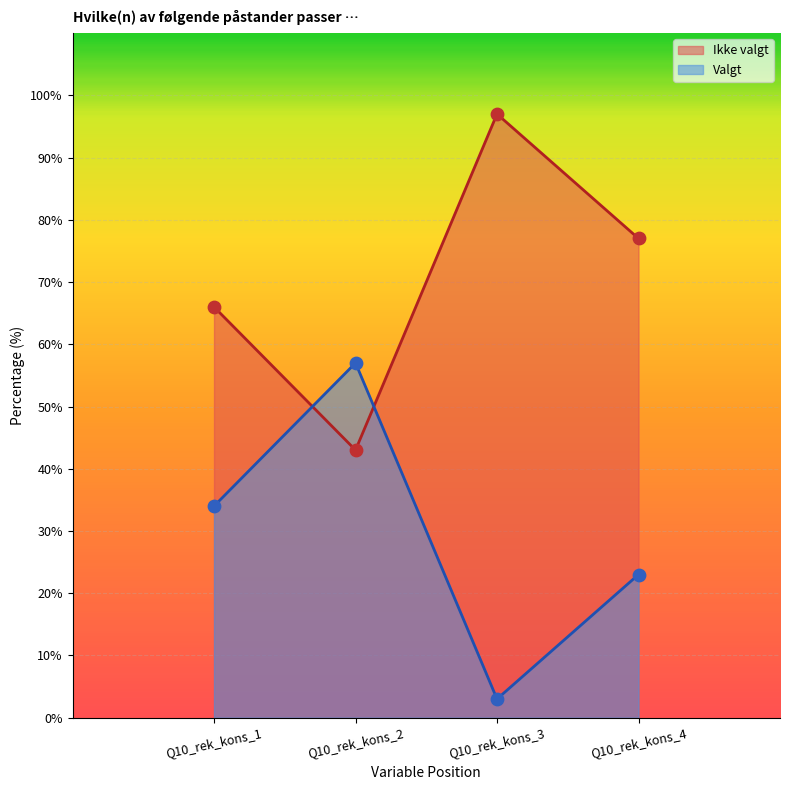

Which series reaches the maximum Y coordinate?

Ikke valgt